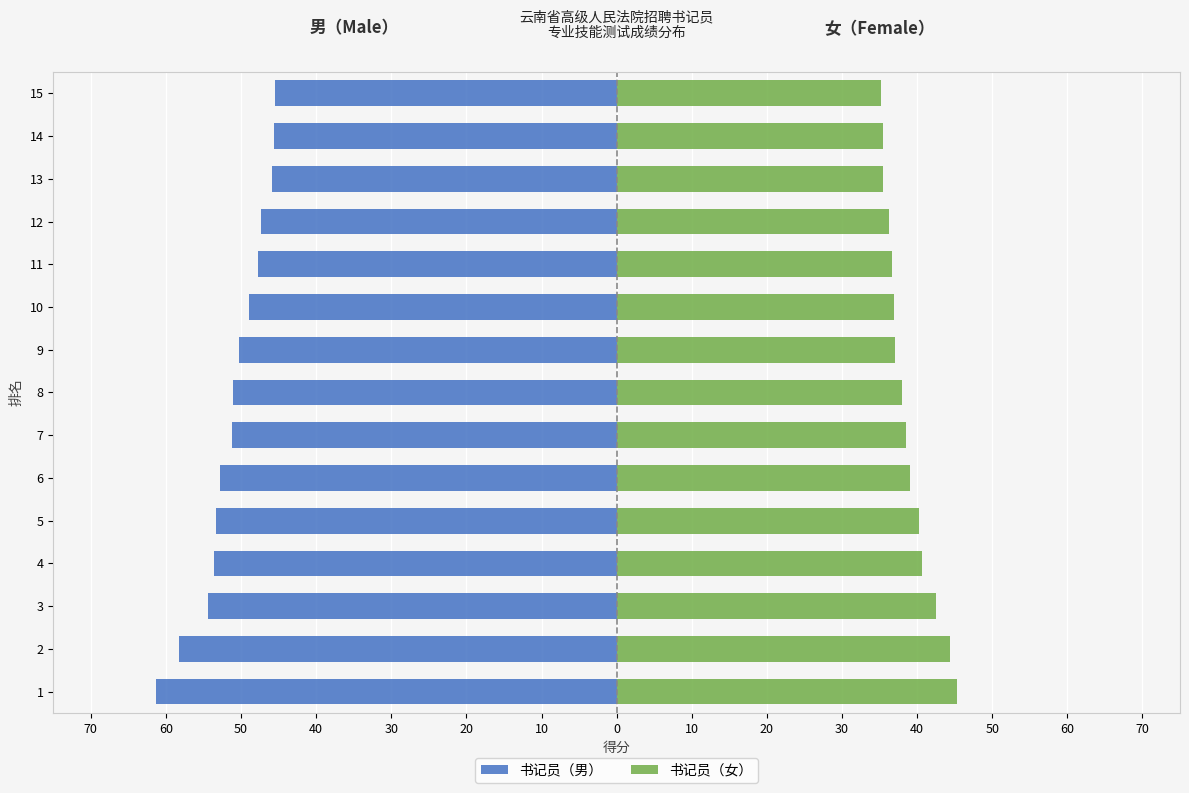

Reading left to right, extract all data points from this chart.

书记员（男）: -61.4	-58.2	-54.5	-53.6	-53.3	-52.7	-51.3	-51.1	-50.3	-48.9	-47.8	-47.3	-45.9	-45.6	-45.5
书记员（女）: 45.3	44.3	42.5	40.6	40.3	39.0	38.5	38.0	37.1	36.9	36.7	36.2	35.5	35.4	35.2